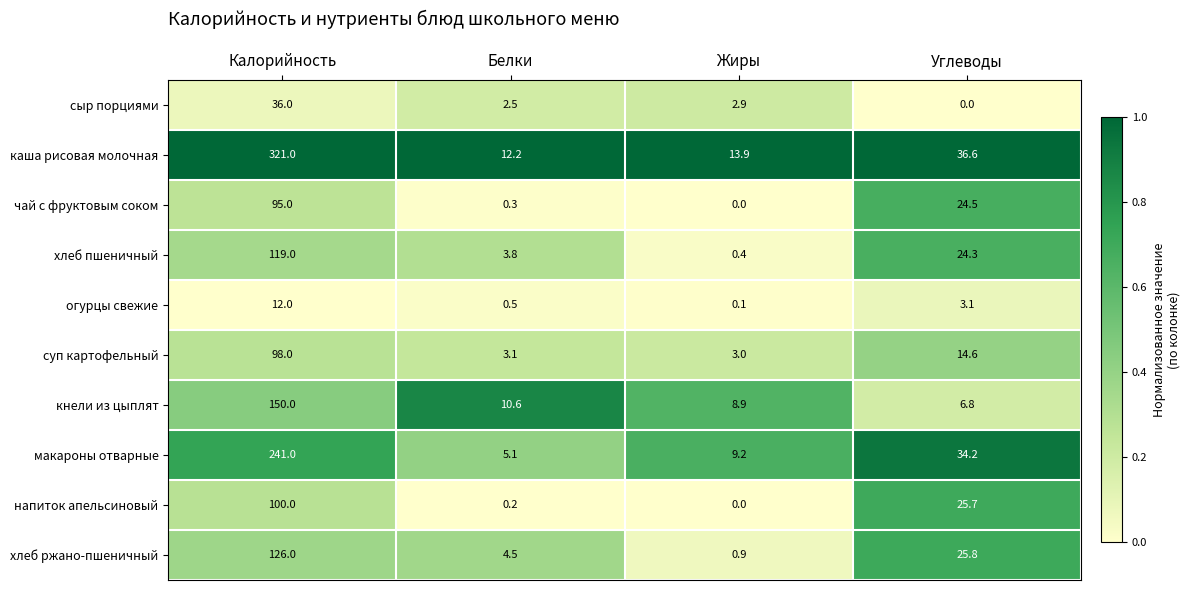

List the series in order of their peak value, lowest first.

огурцы свежие, сыр порциями, чай с фруктовым соком, суп картофельный, напиток апельсиновый, хлеб пшеничный, хлеб ржано-пшеничный, кнели из цыплят, макароны отварные, каша рисовая молочная